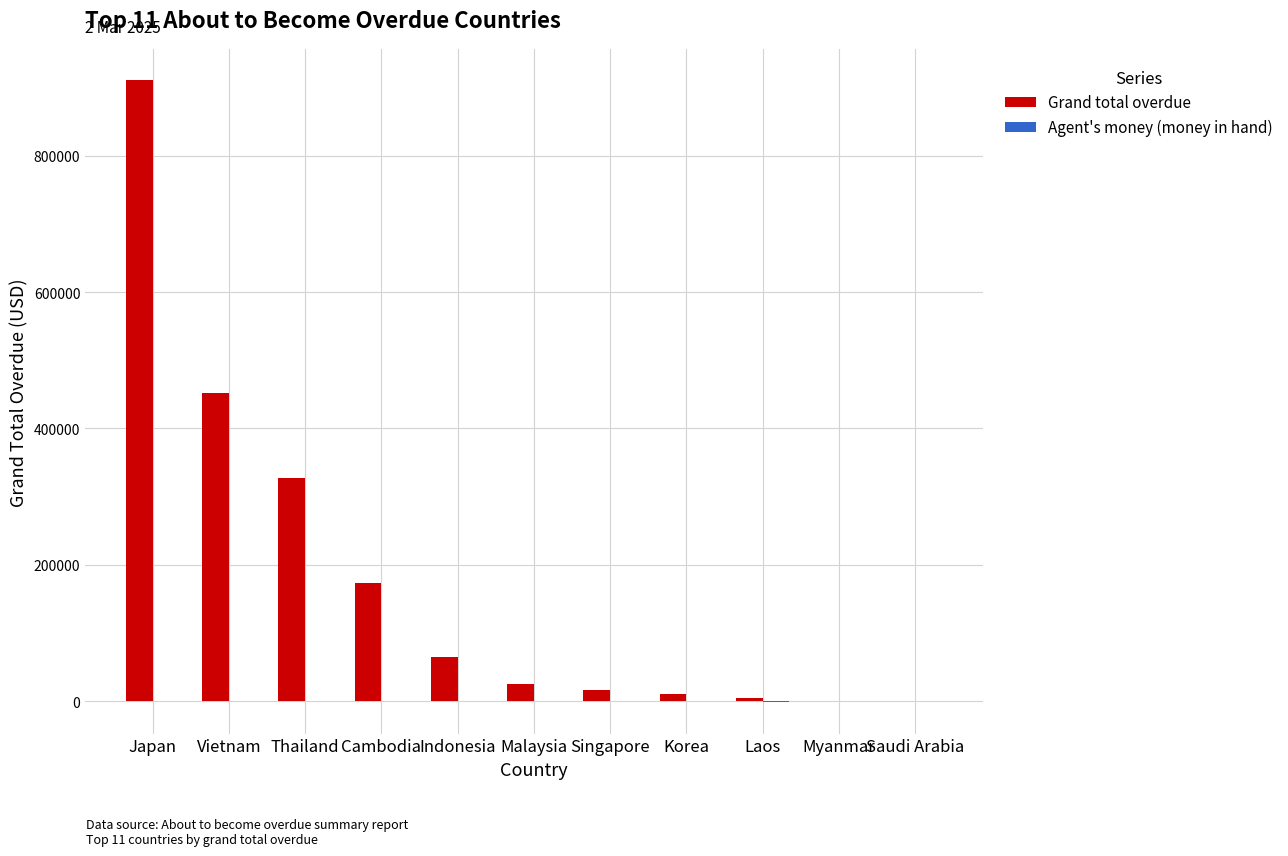

What is the difference between the Grand total overdue values at Saudi Arabia and Japan?

910438.7